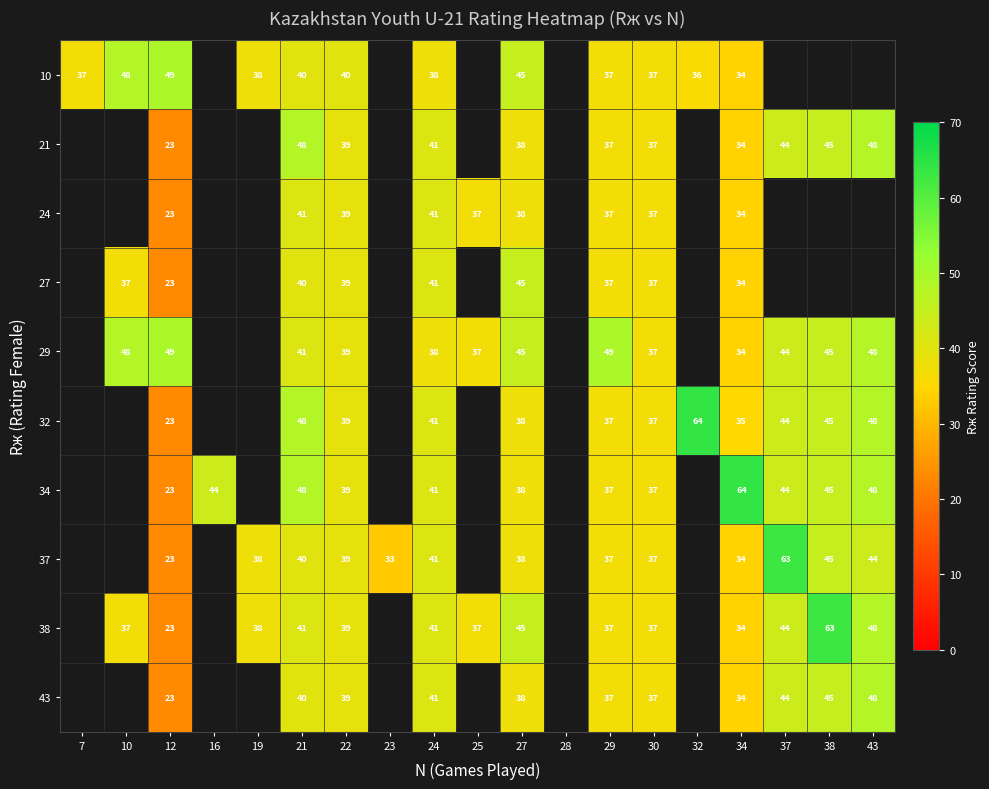

The 38 series shows 25.0 at 10. True or false?

False